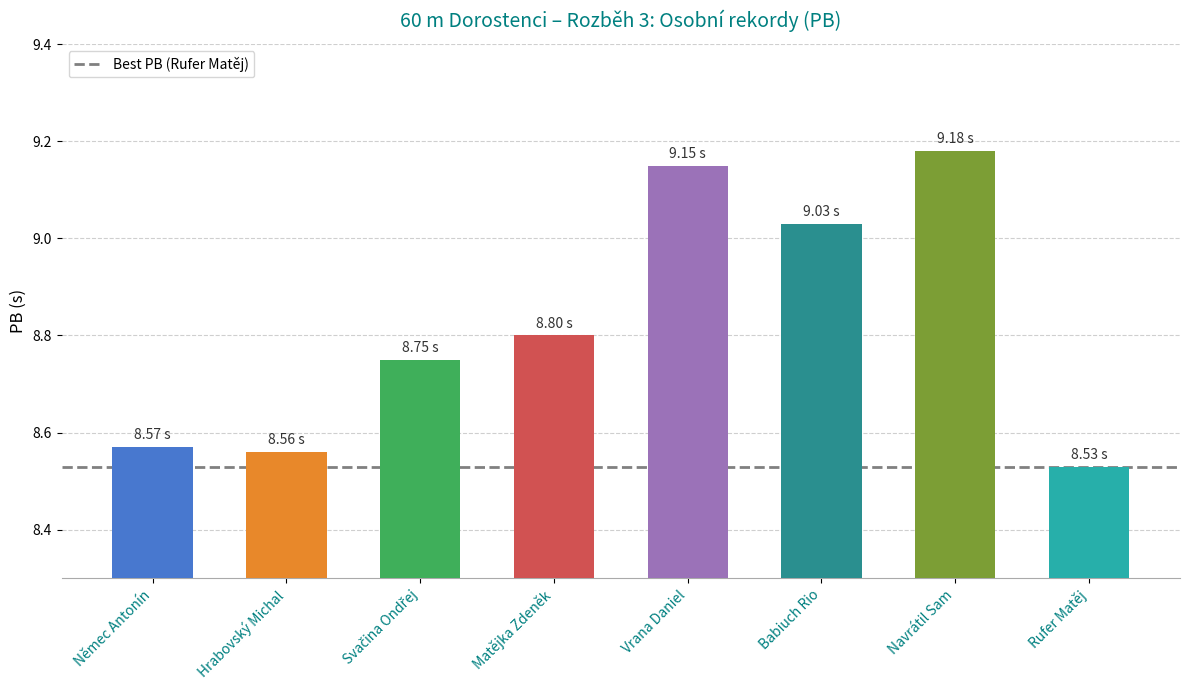

Which category has the highest value across all series?

Navrátil Sam